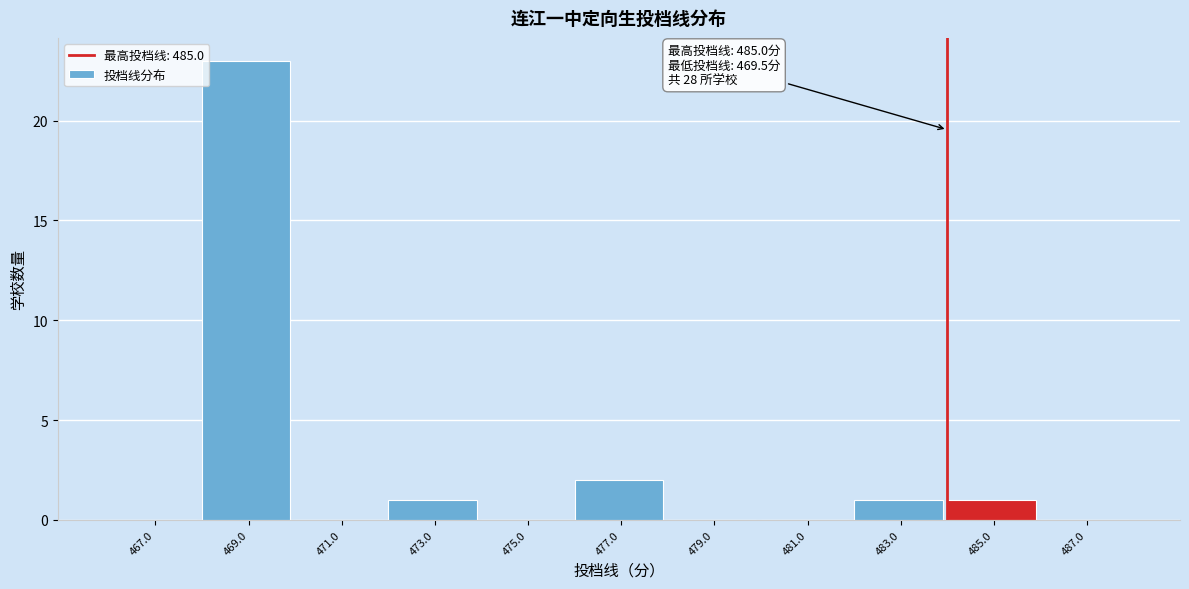

Reading right to left, transcribe all the data shown in this chart.

487.0=0	485.0=1	483.0=1	481.0=0	479.0=0	477.0=2	475.0=0	473.0=1	471.0=0	469.0=23	467.0=0